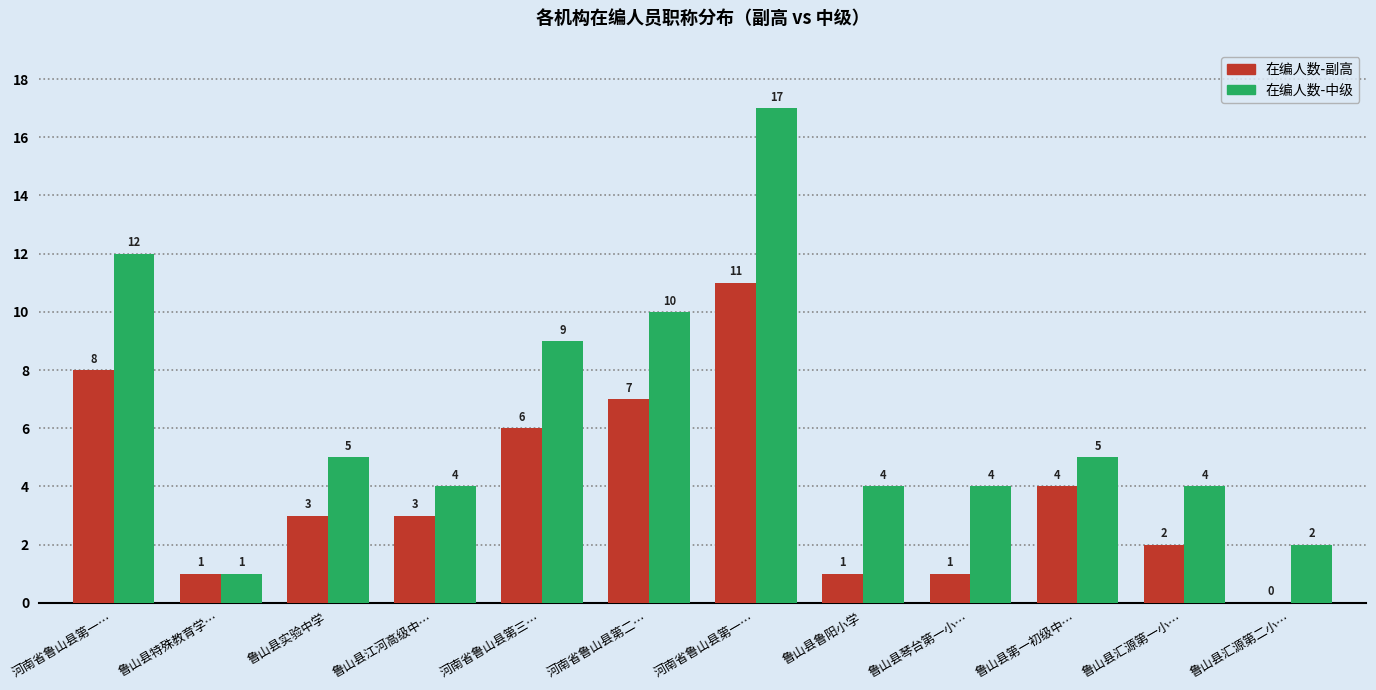

Are the bars horizontal?

No